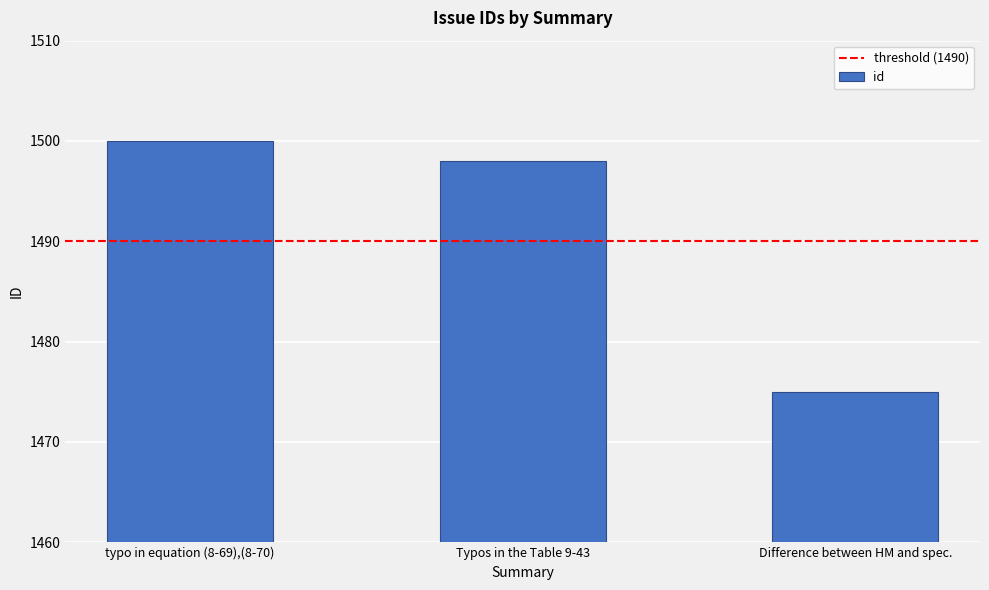

Which category has the lowest value across all series?

Difference between HM and spec.